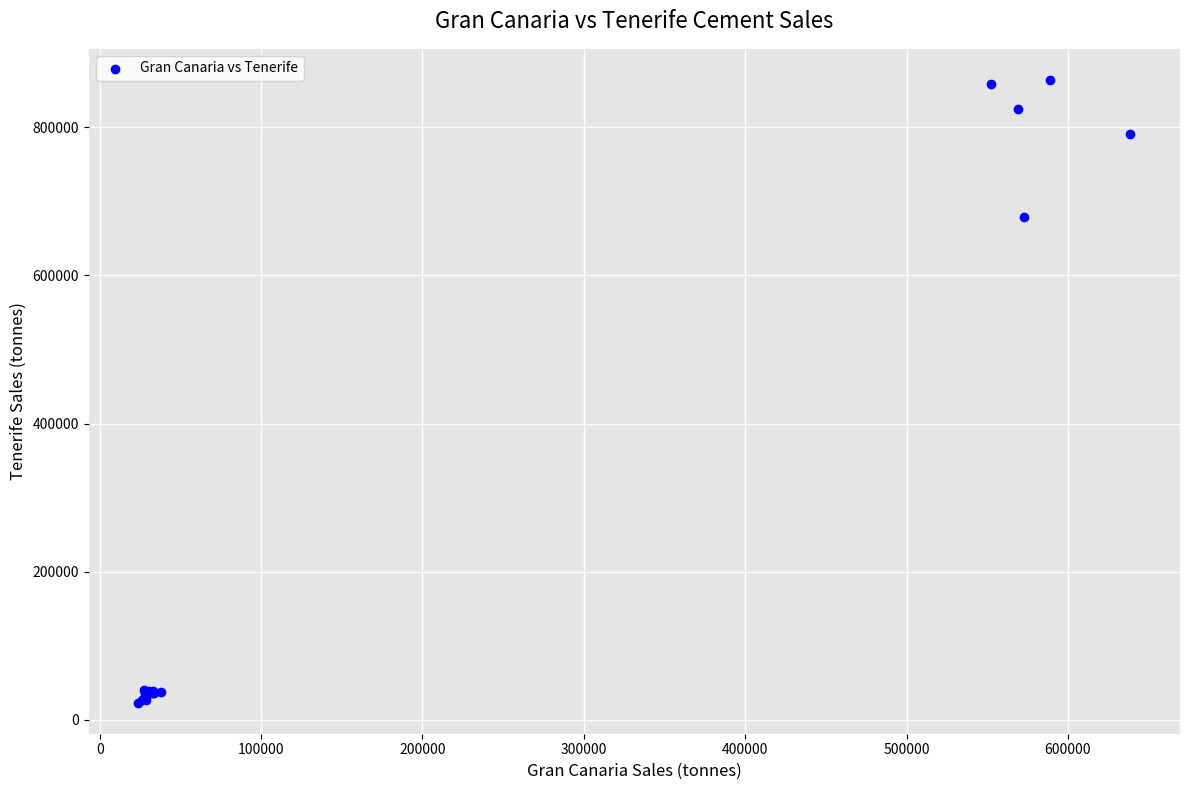

What Y value in the scatter plot is closest to 443665?

678765.5